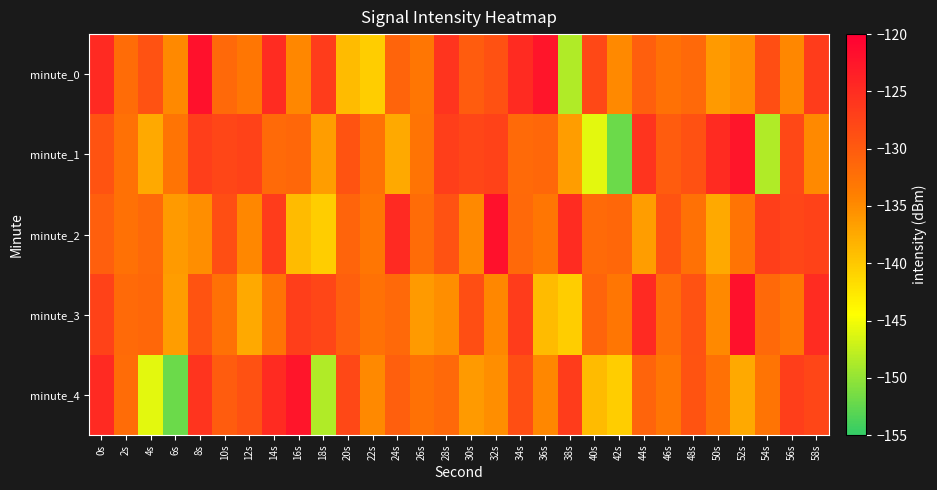

Which category has the highest value across all series?

8s